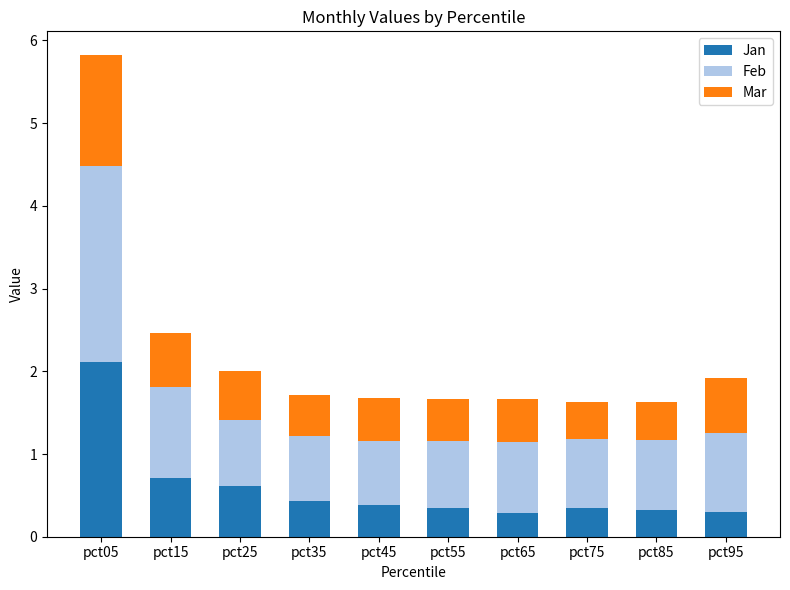

What is the maximum value for Jan?

2.1